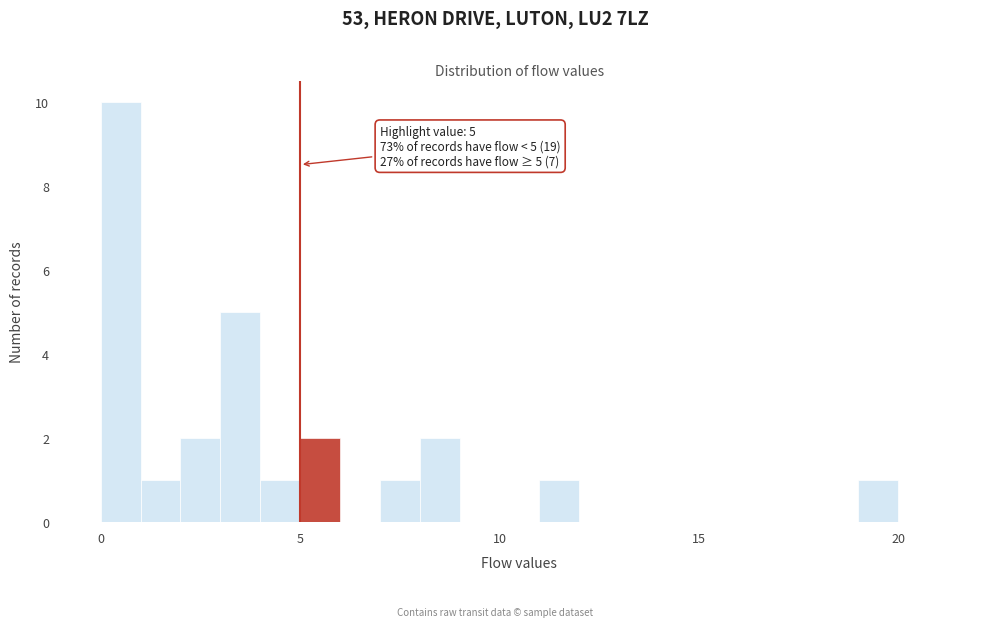

Read against the x-axis, roughly where is the centre of the tallest bar?

0.5